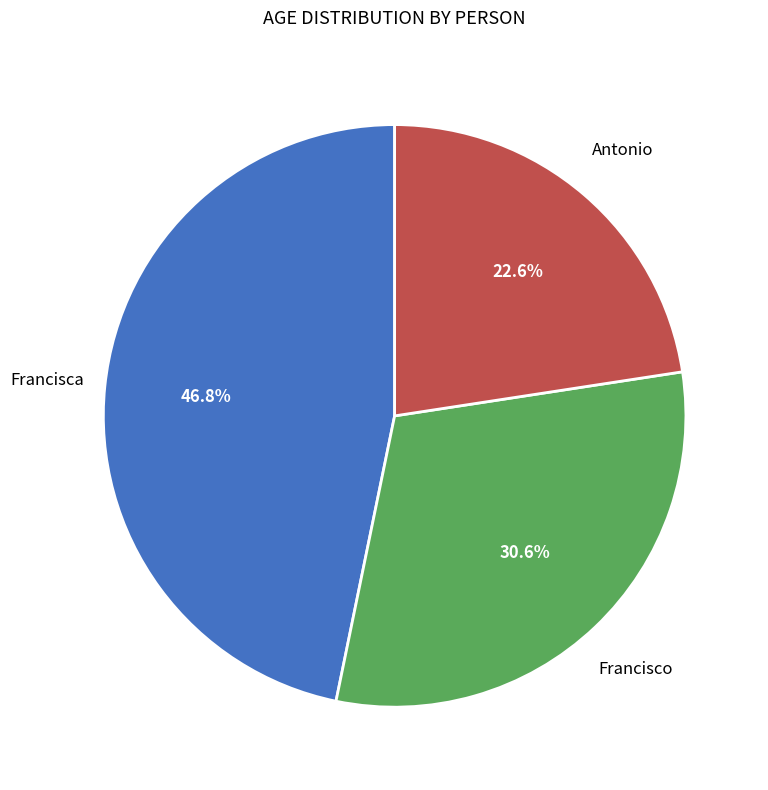

Does any single category account for the majority?

No